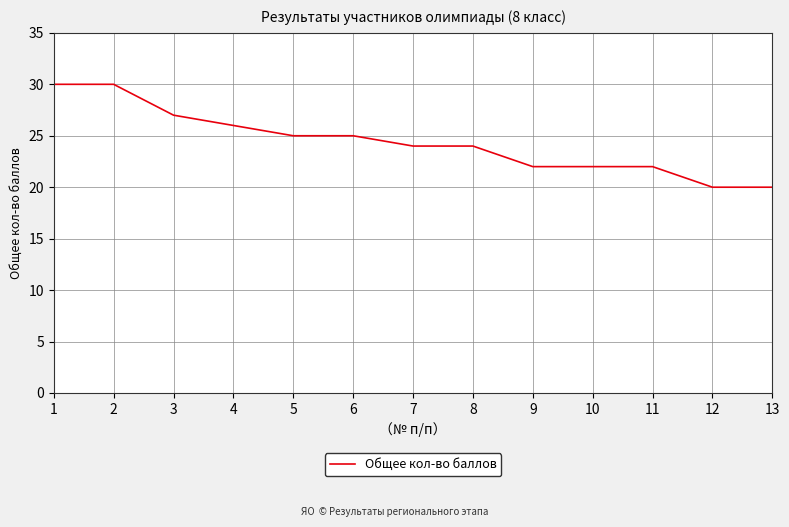

Between 4 and 3, which is larger?

3